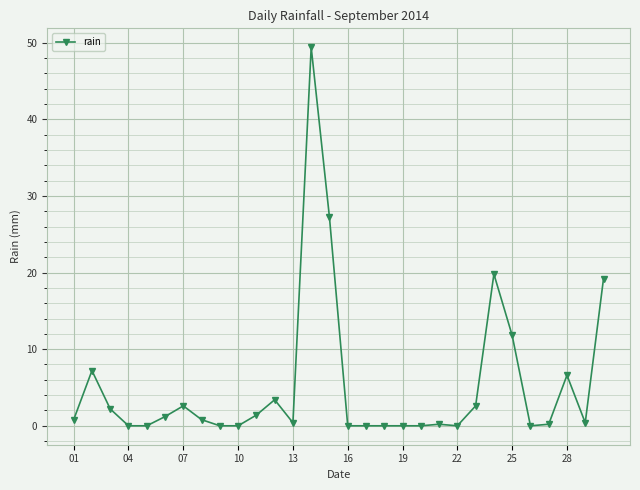

What is the average value?

5.2